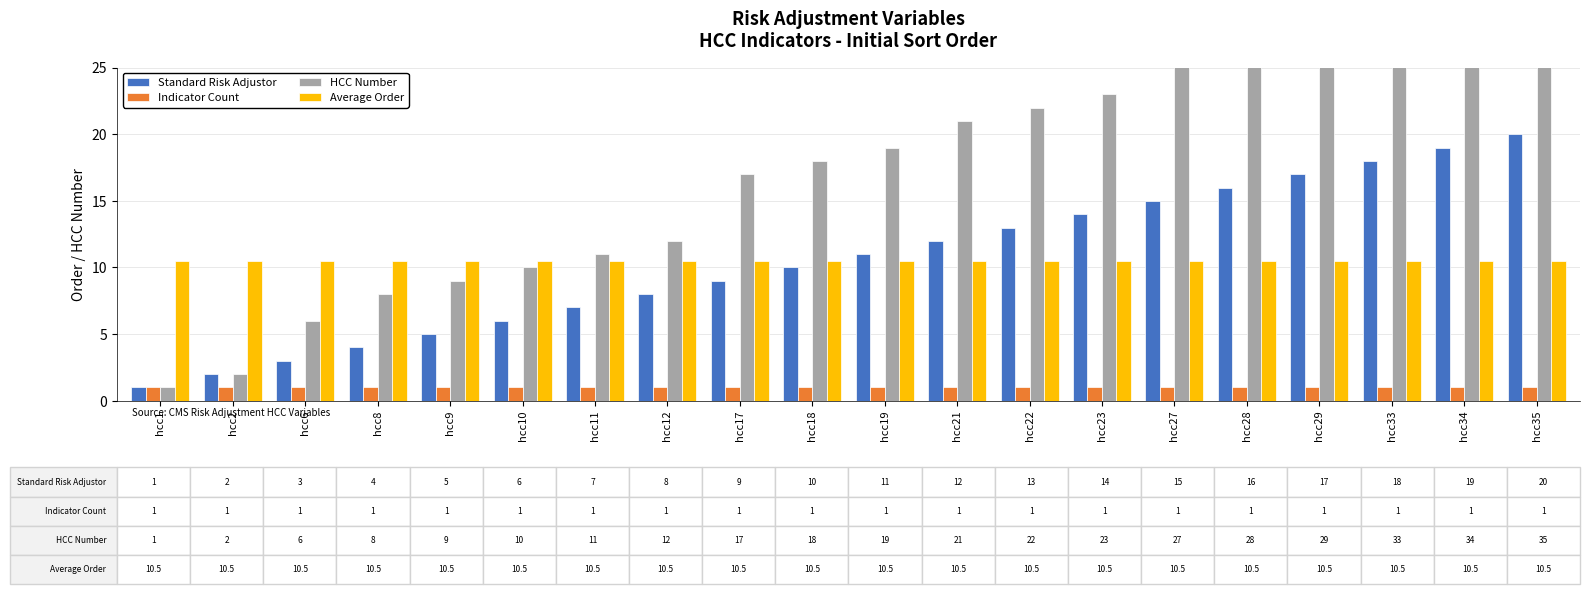

The Average Order series shows 10.5 at hcc1. True or false?

True